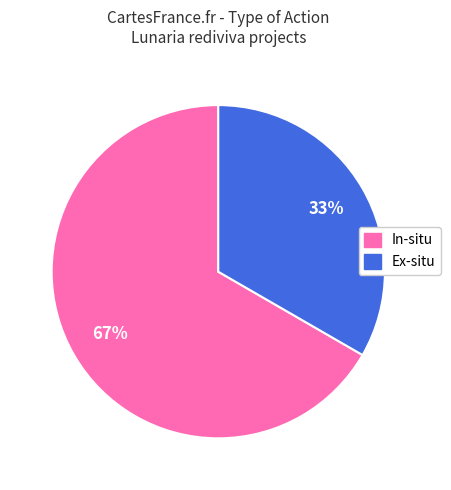

How many slices are in this pie chart?

2